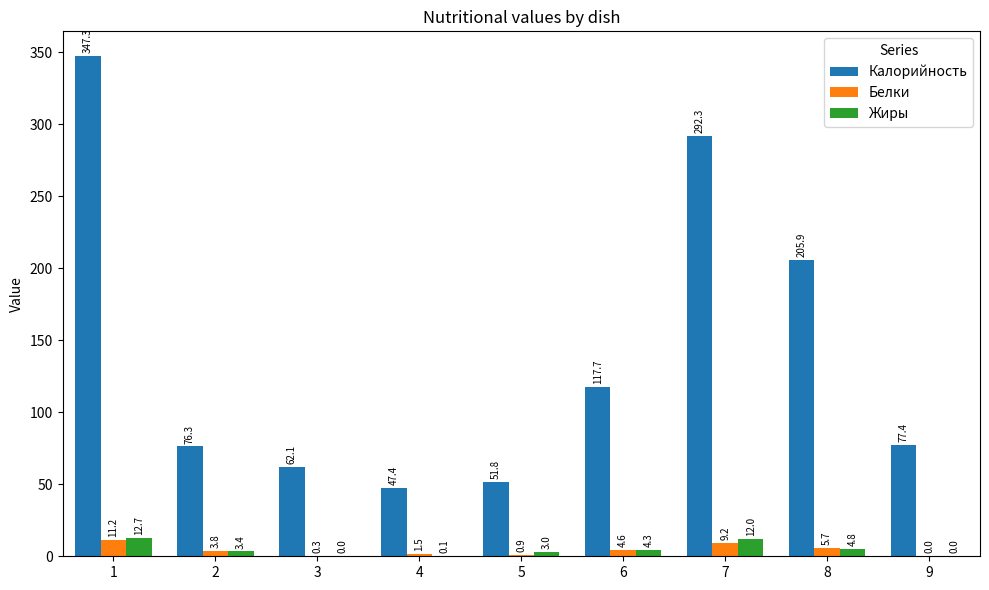

Which series changed the most between 1 and 5?

Калорийность